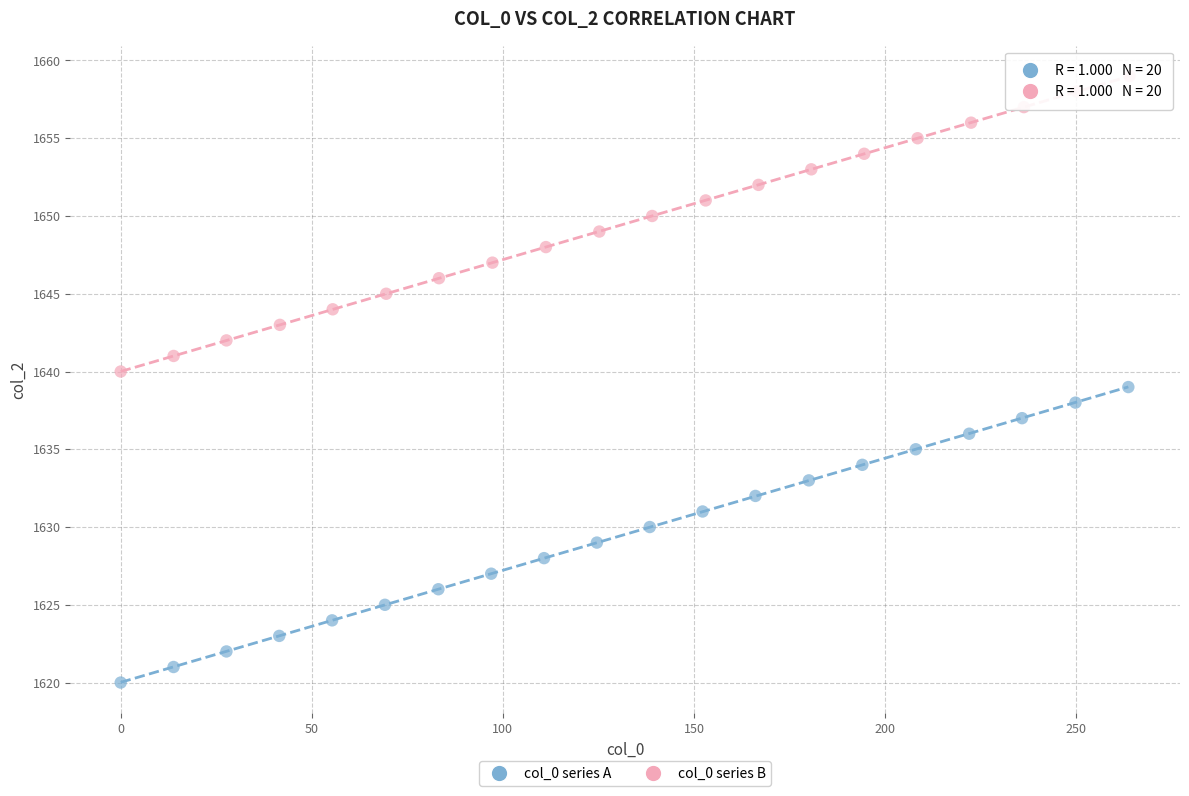

Which series reaches the maximum Y coordinate?

col_0 series B